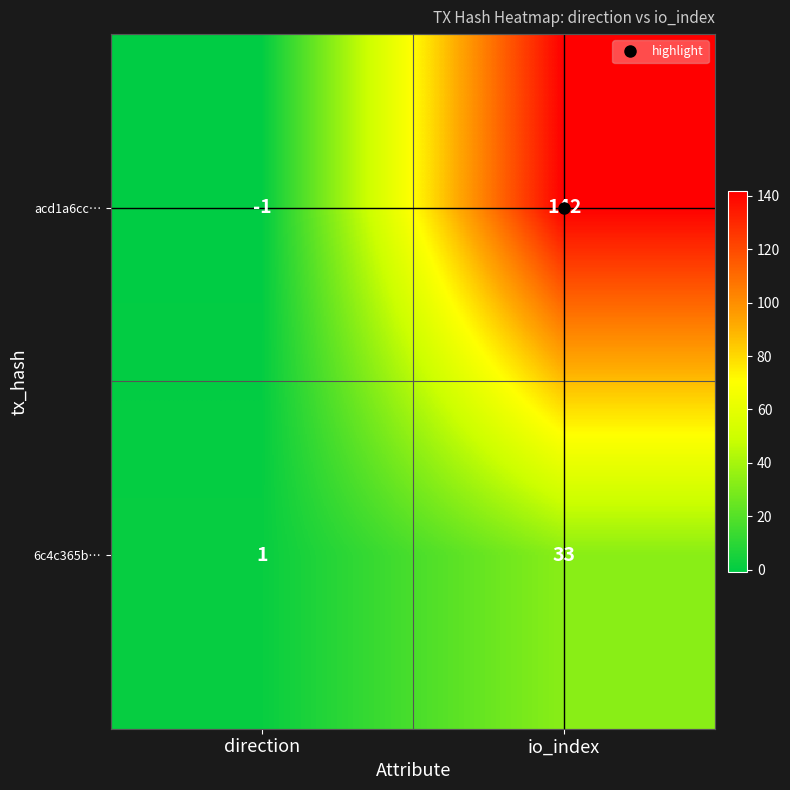

What is the difference between the maximum and minimum values in the acd1a6cc… series?

143